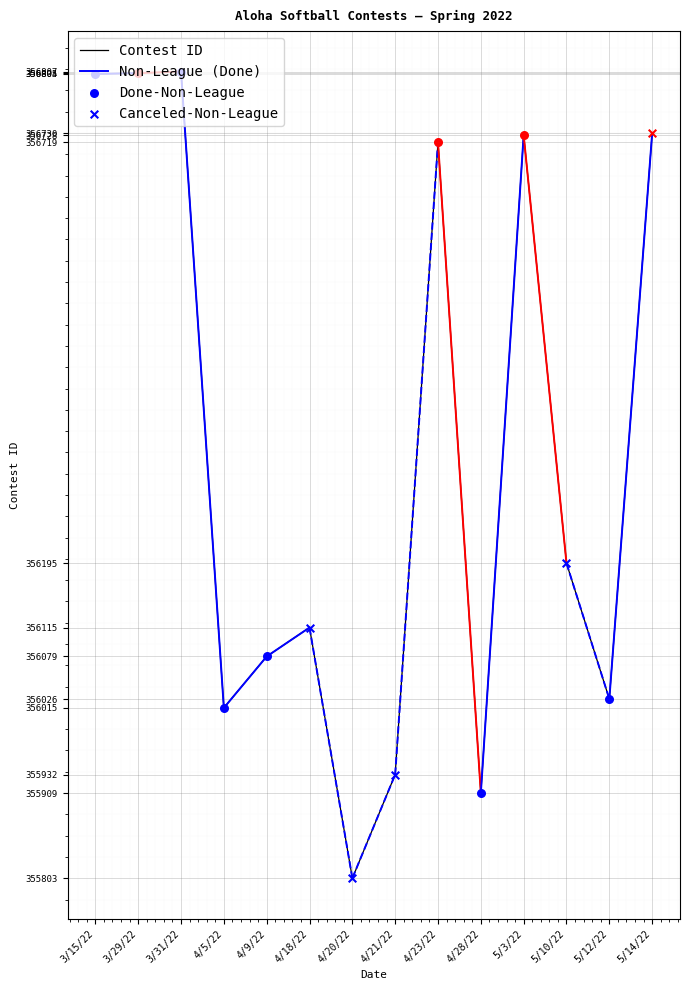

Which has a higher value, 4/9/22 or 4/28/22?

4/9/22